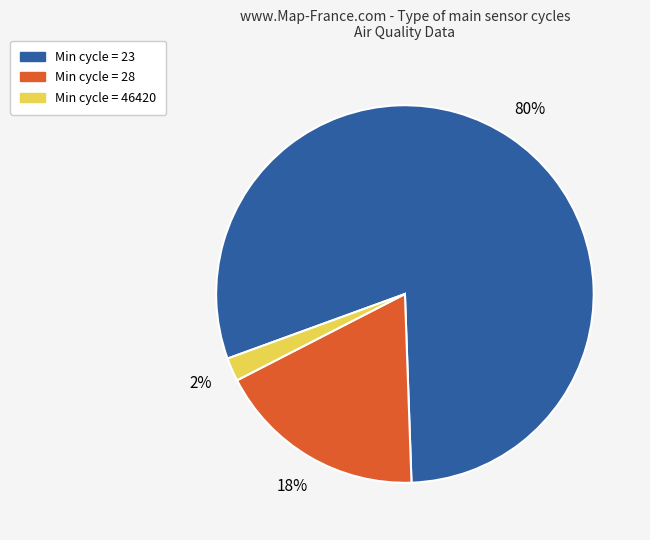

How many segments does this pie chart have?

3